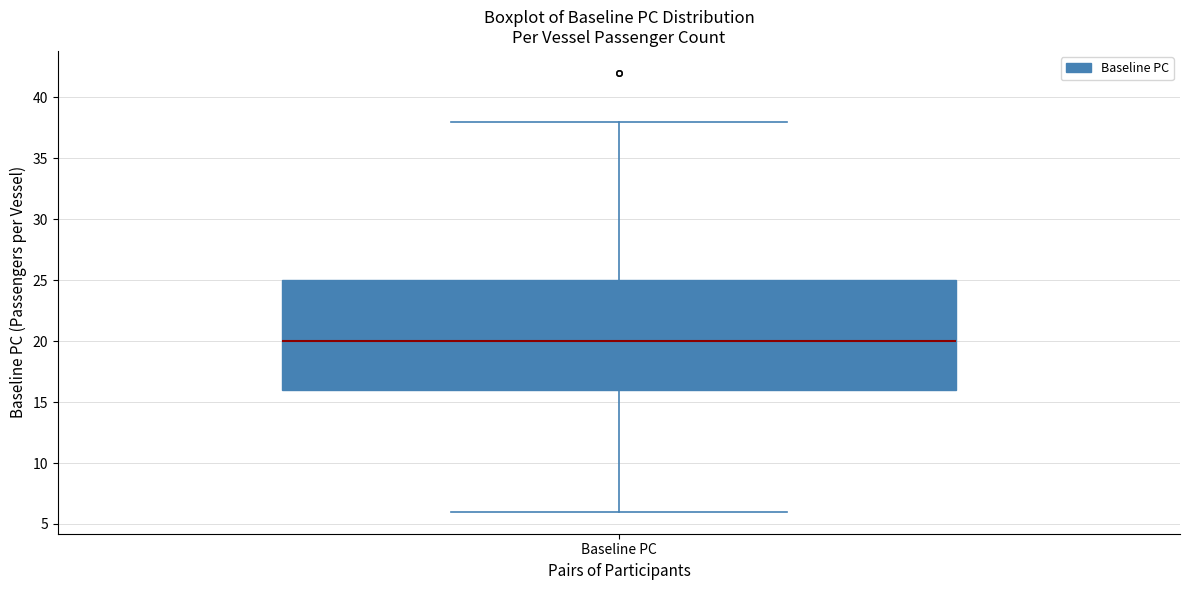

Where is the lower edge of the box for Baseline PC on the y-axis? The values are not printed on the chart, so give them approximately, as read against the axis.

16